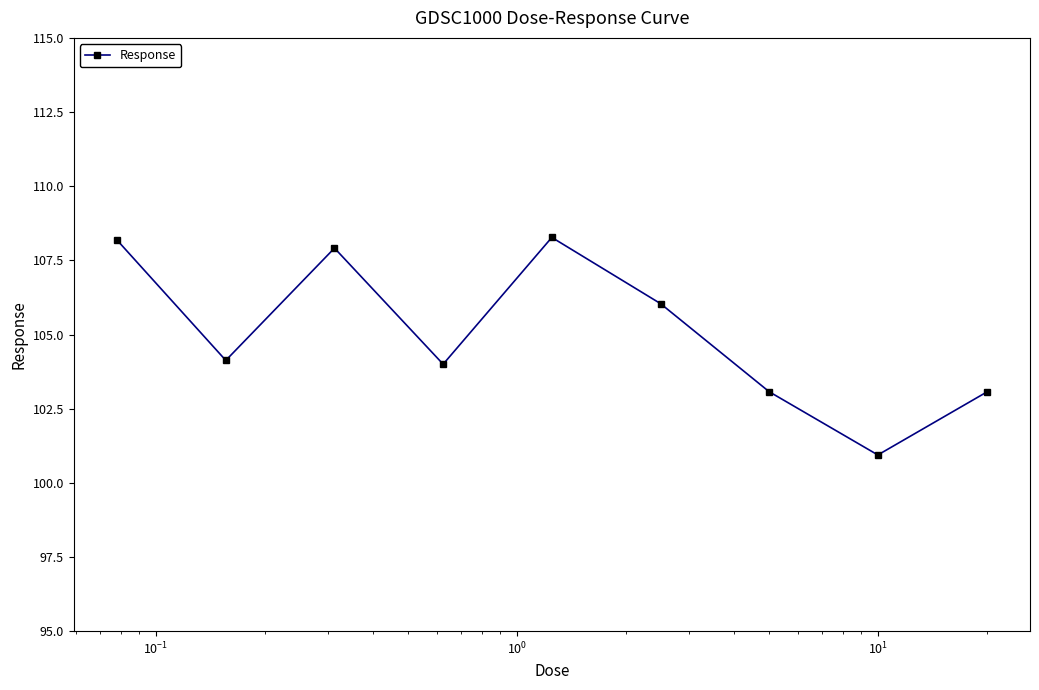

What is the greatest value displayed?

108.3